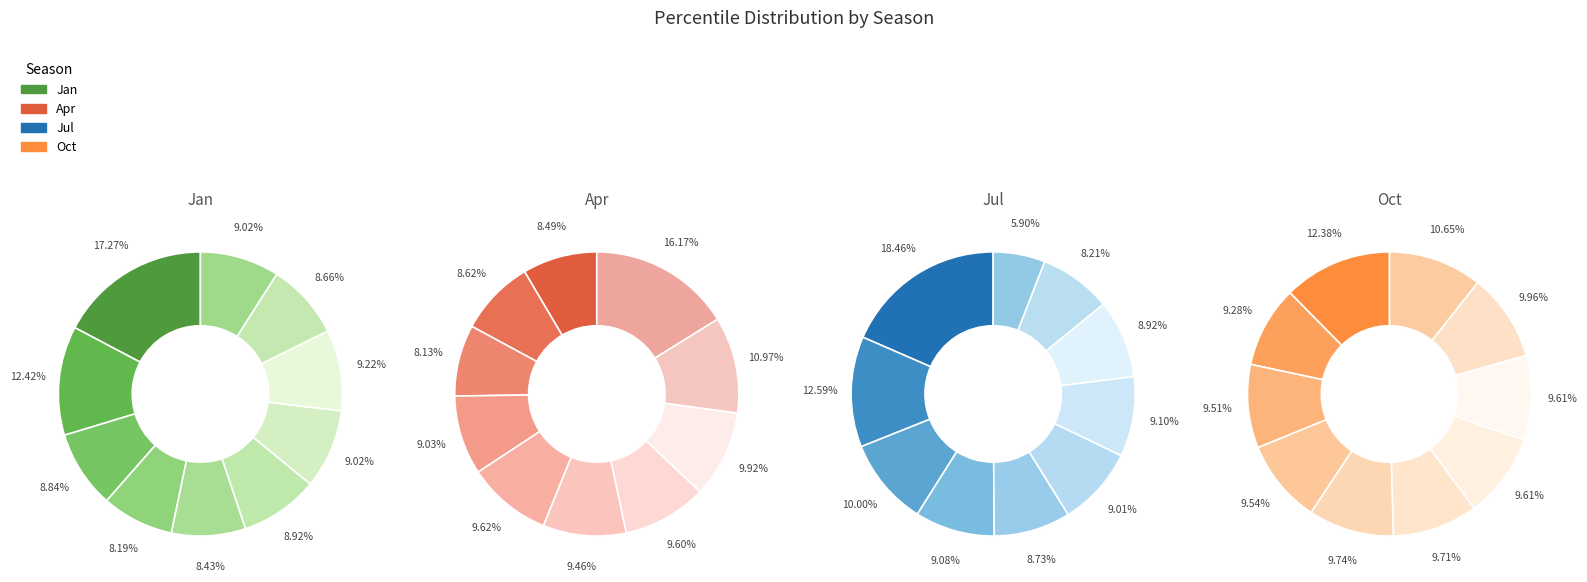

Is it true that pct05 is 17% of the pie?

True